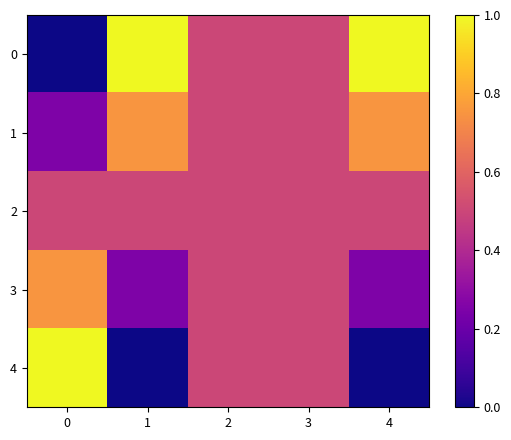

Reading right to left, list all the values displayed in this chart.

0: 4=1.0	3=0.5	2=0.5	1=1.0	0=0.0
1: 4=0.8	3=0.5	2=0.5	1=0.8	0=0.2
2: 4=0.5	3=0.5	2=0.5	1=0.5	0=0.5
3: 4=0.2	3=0.5	2=0.5	1=0.2	0=0.8
4: 4=0.0	3=0.5	2=0.5	1=0.0	0=1.0